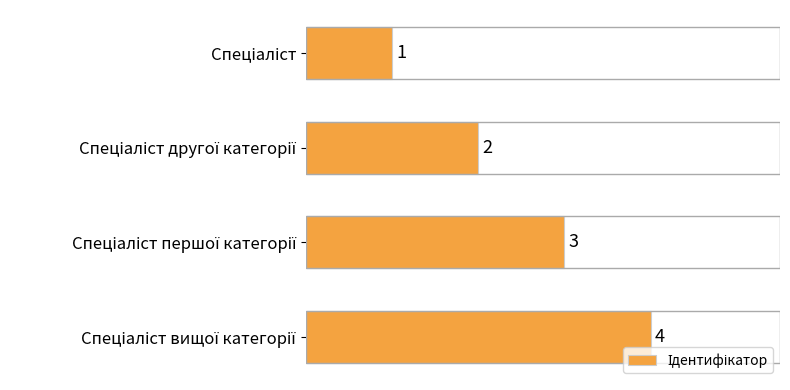

What is the value of the 1st bar from the top?

1